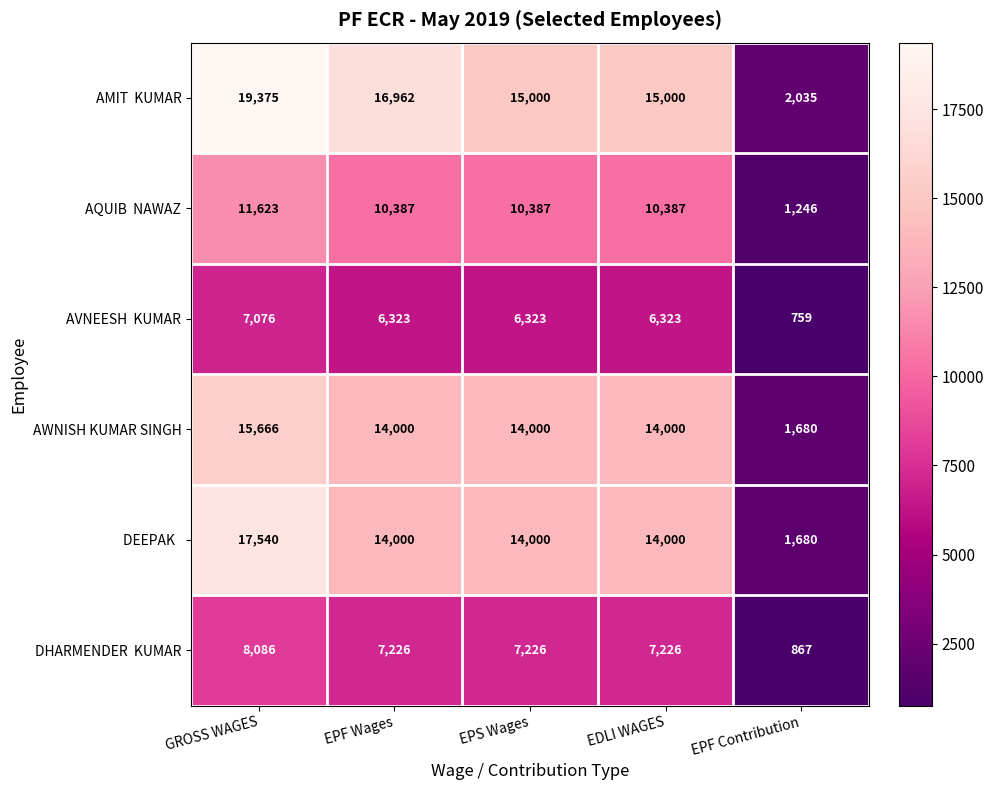

At which category is the sum across all series the highest?

GROSS WAGES